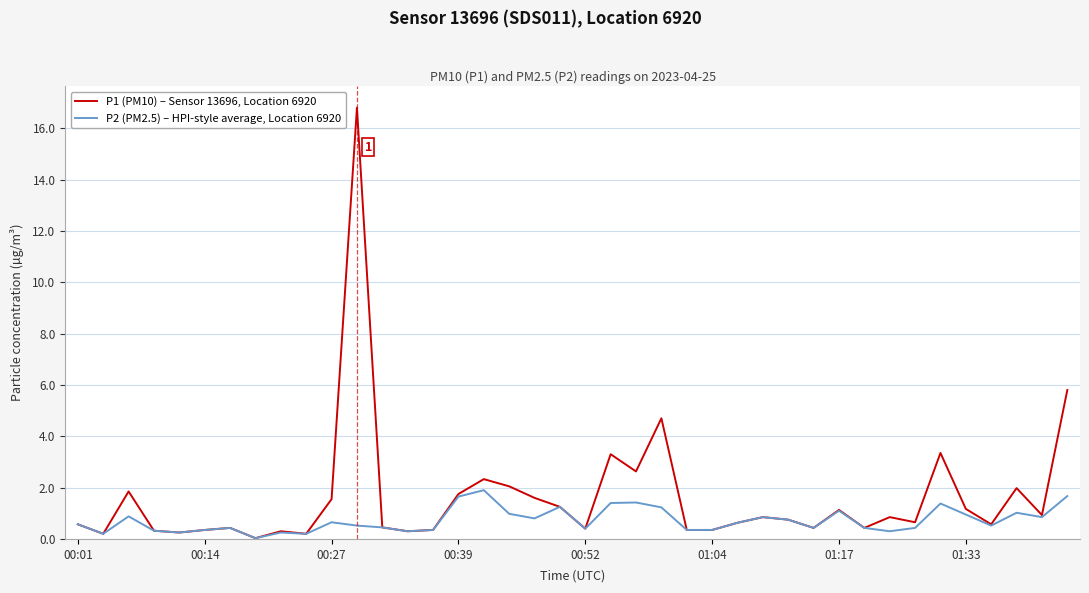

Which series has the largest range (max minus min)?

P1 (PM10) – Sensor 13696, Location 6920